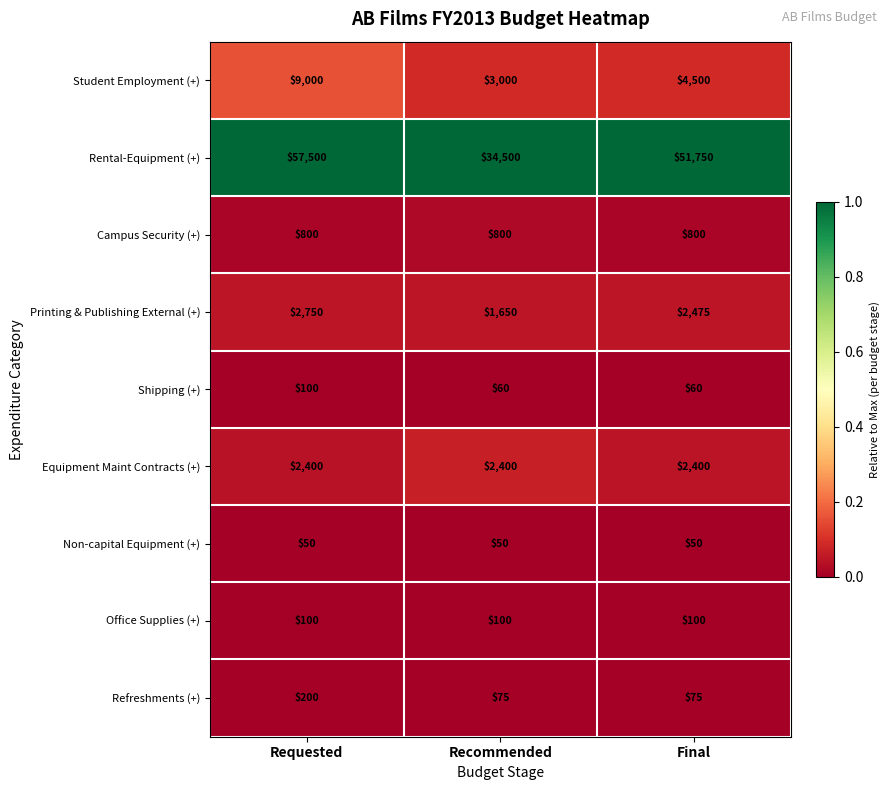

Which category has the highest value across all series?

Requested